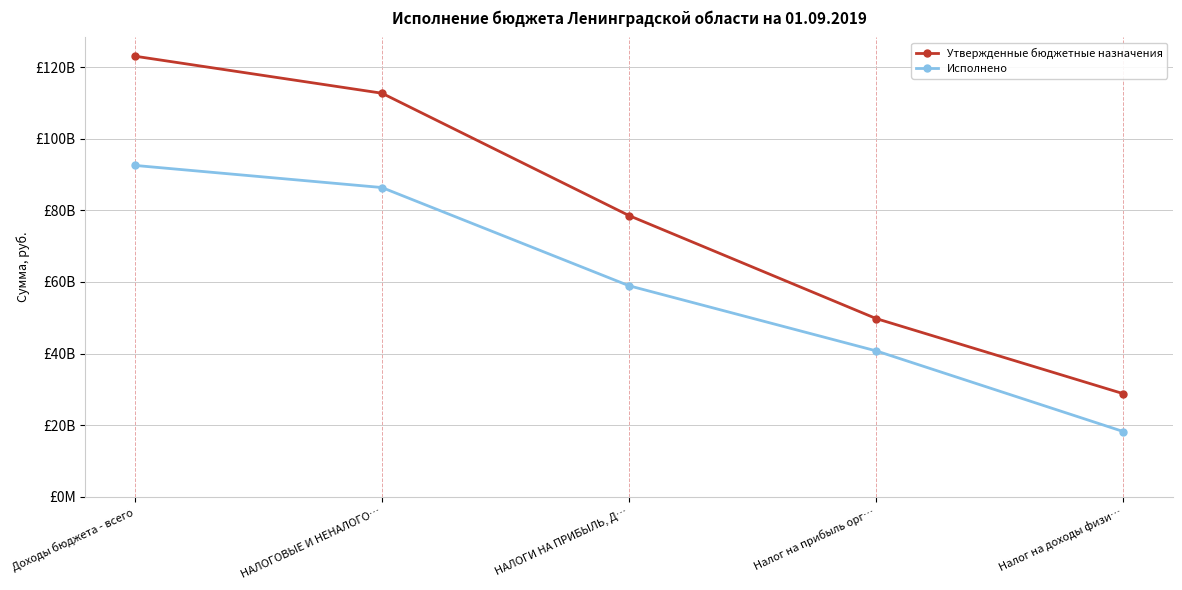

What is the difference between the Утвержденные бюджетные назначения values at НАЛОГИ НА ПРИБЫЛЬ, Д… and НАЛОГОВЫЕ И НЕНАЛОГО…?

34196617188.6